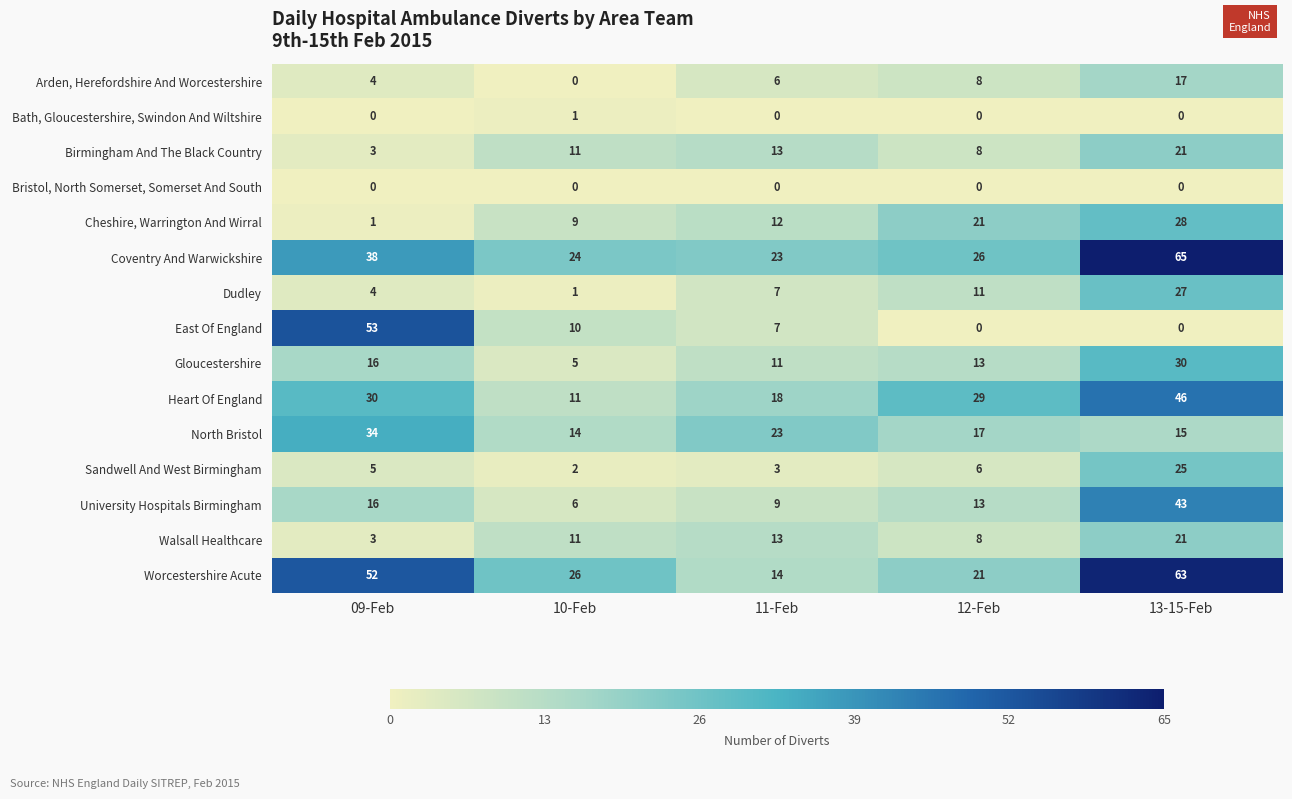

Is it true that University Hospitals Birmingham equals 11 at 09-Feb?

False